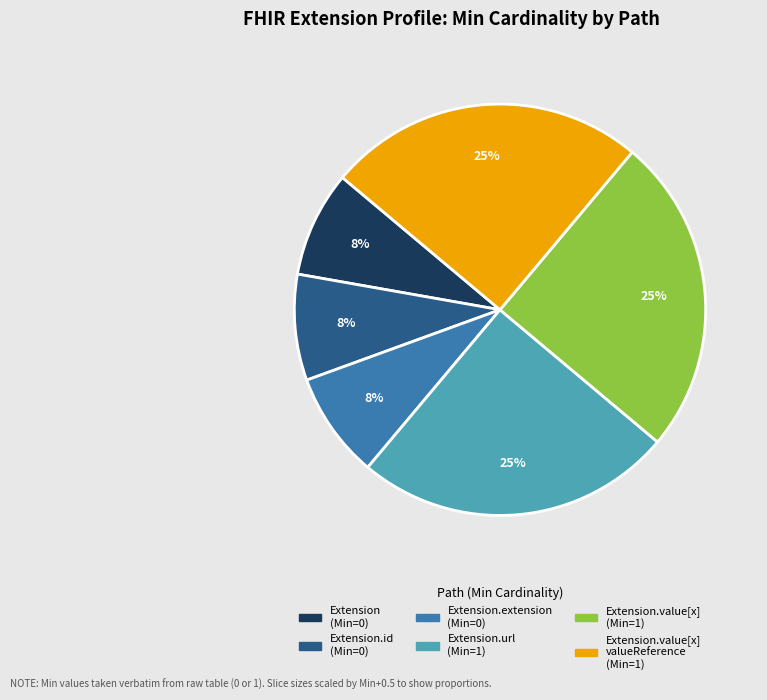

To the nearest percent, what is the difference between the largest and smallest slice percentages?

17%